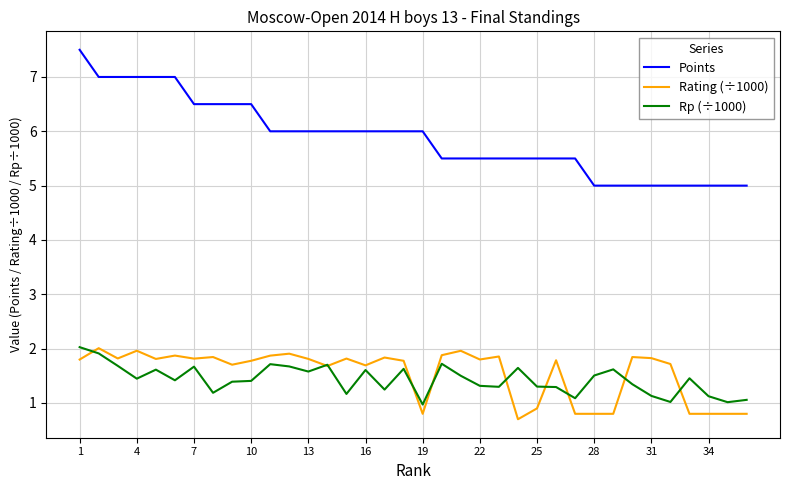

Which series has the largest total across all categories?

Points